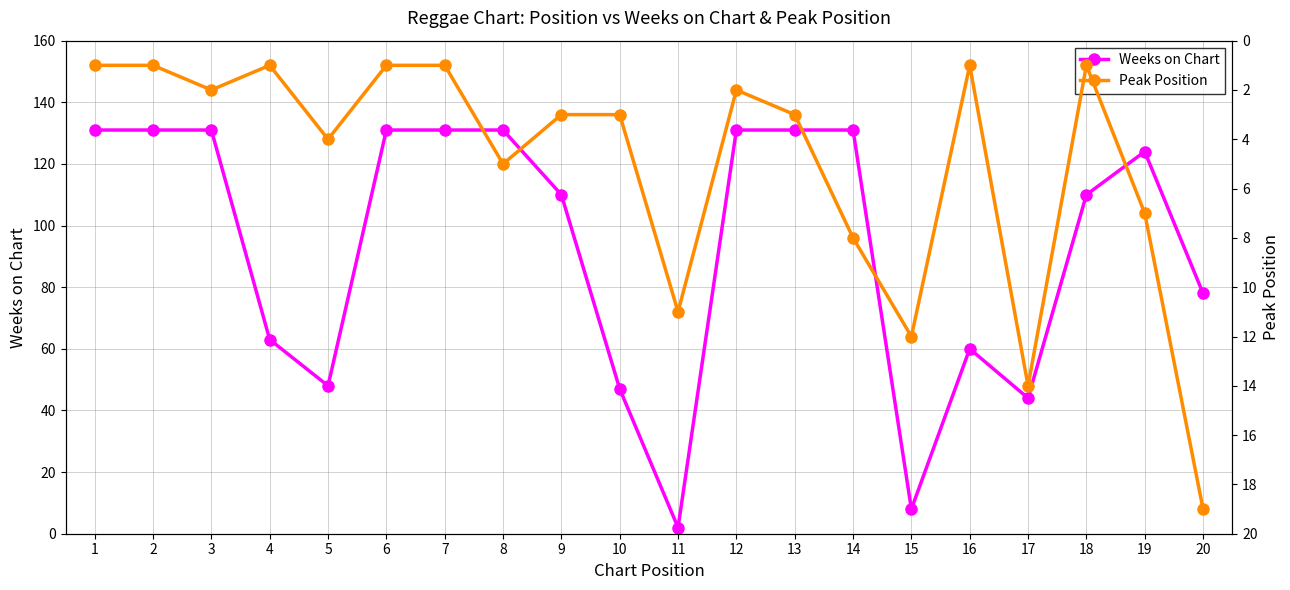

The value of Weeks on Chart at 5 is 74. True or false?

False